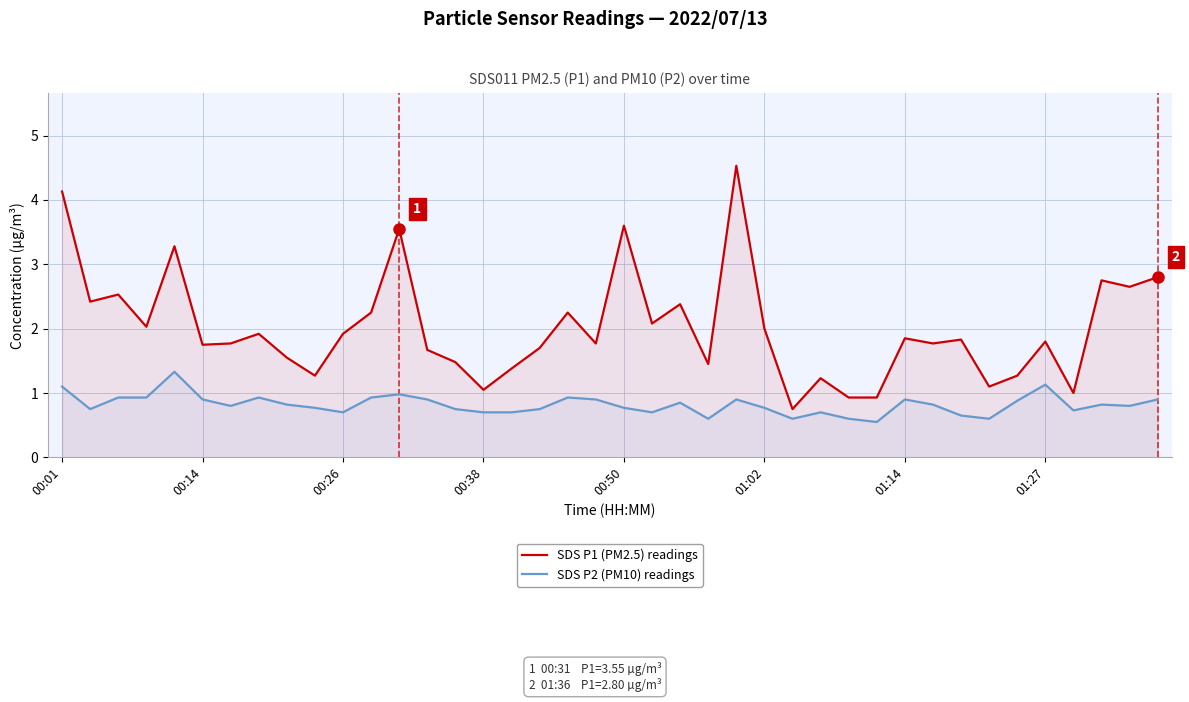

Rank the series at 36 from lowest to highest value.

SDS P2 (PM10) readings, SDS P1 (PM2.5) readings